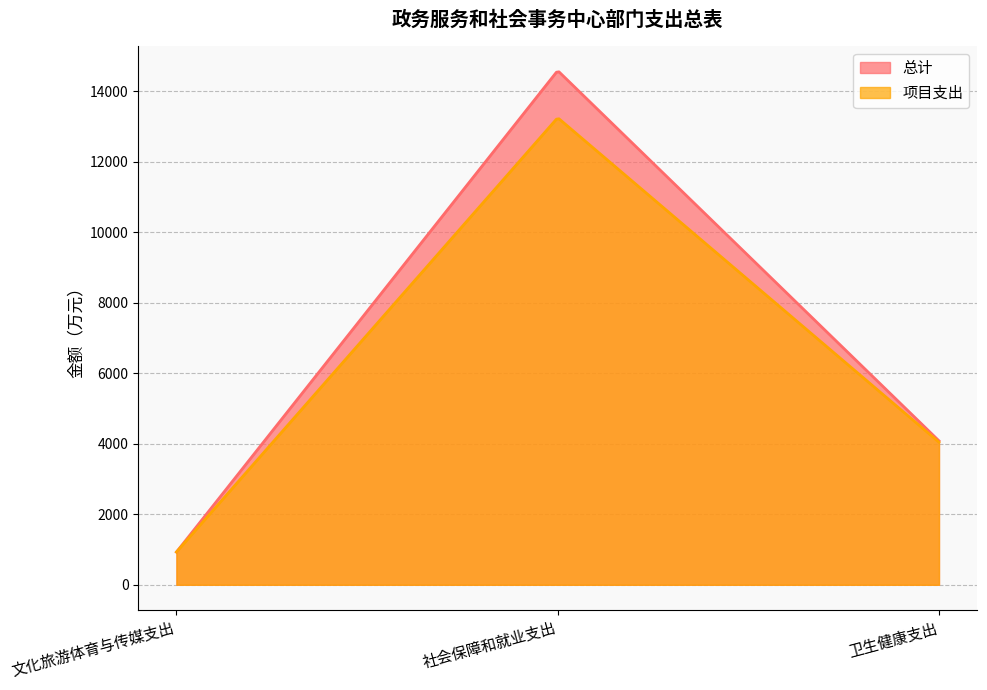

How many values in the 总计 series exceed 4082?

2